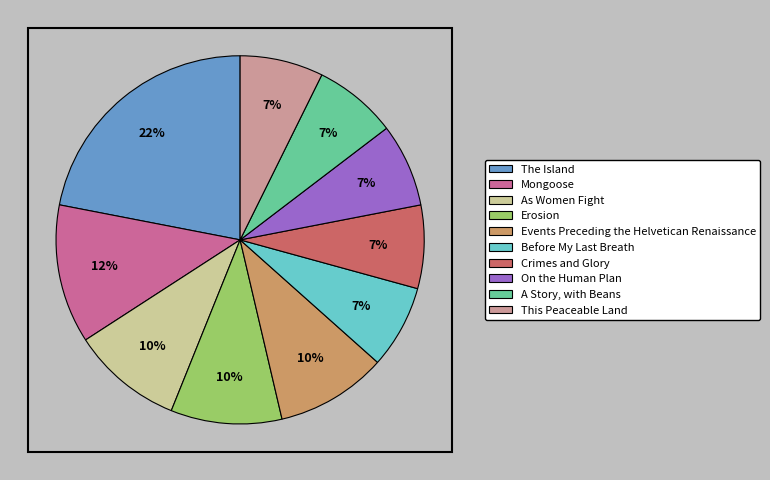

To the nearest percent, what is the combined percentage of Events Preceding the Helvetican Renaissance and Erosion?

20%